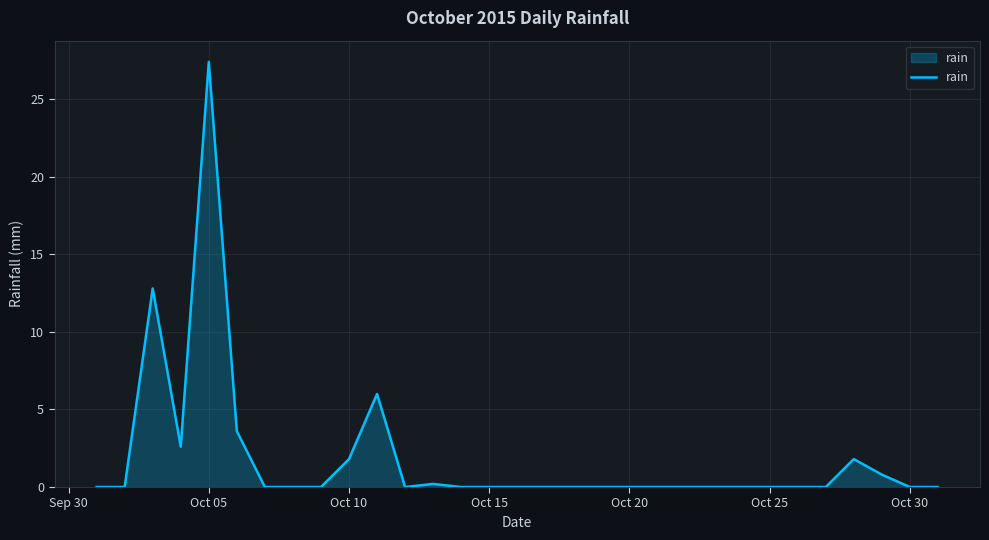

What is the difference between the maximum and minimum values?

27.4